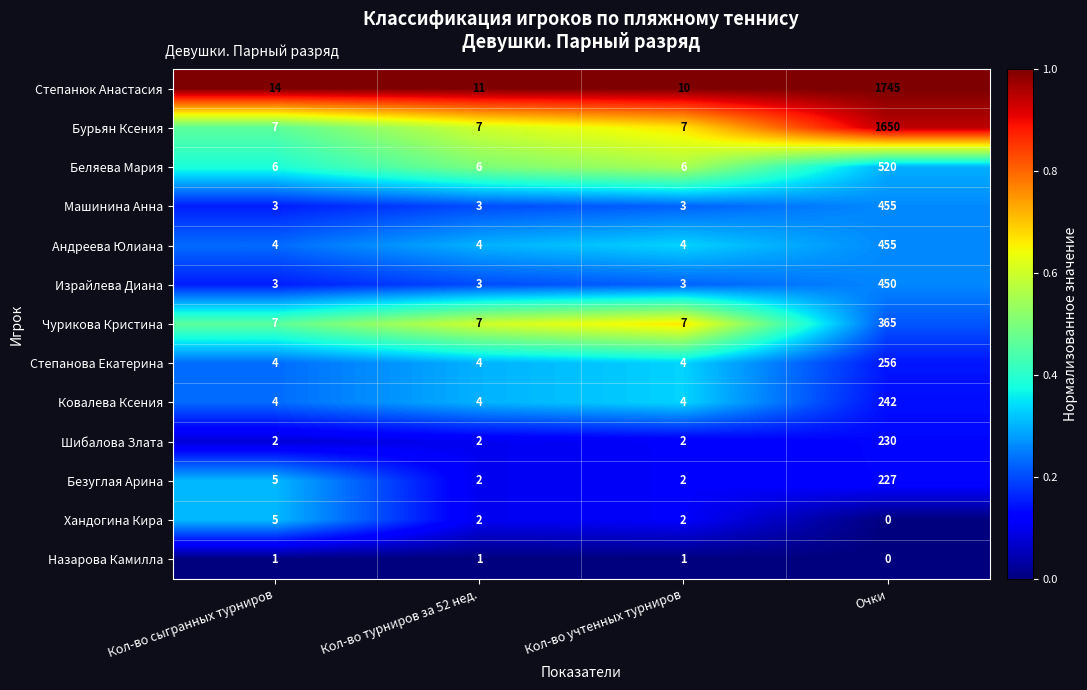

What is the difference between the maximum and minimum values in the Шибалова Злата series?

228